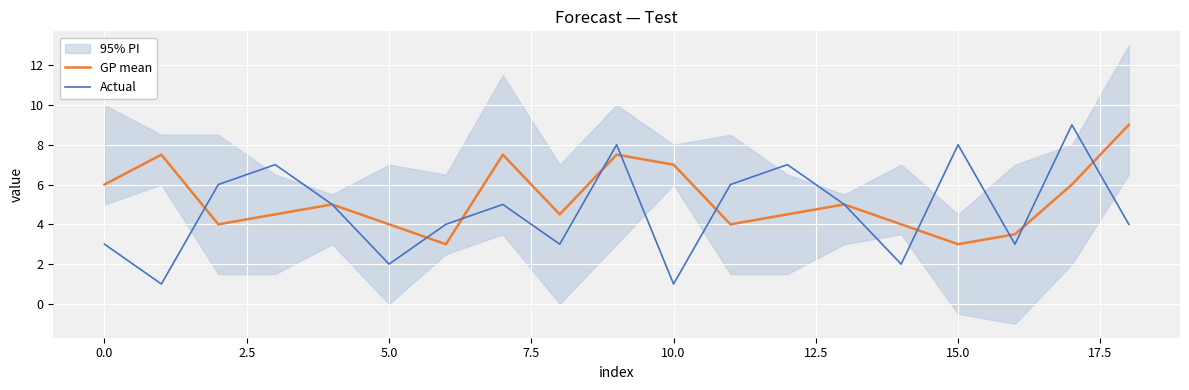

Is it true that GP mean equals 4.6 at 10.0?

False